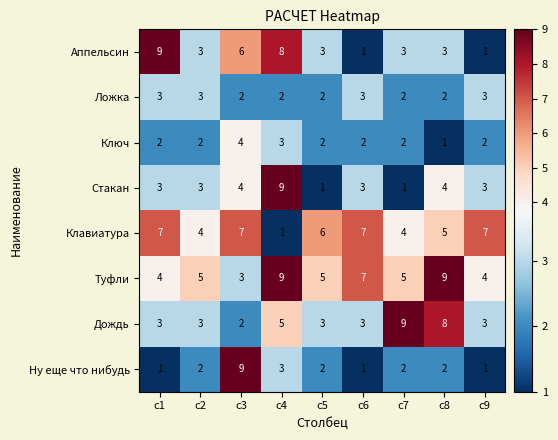

Where is Ну еще что нибудь nearest to the value 5?

c4